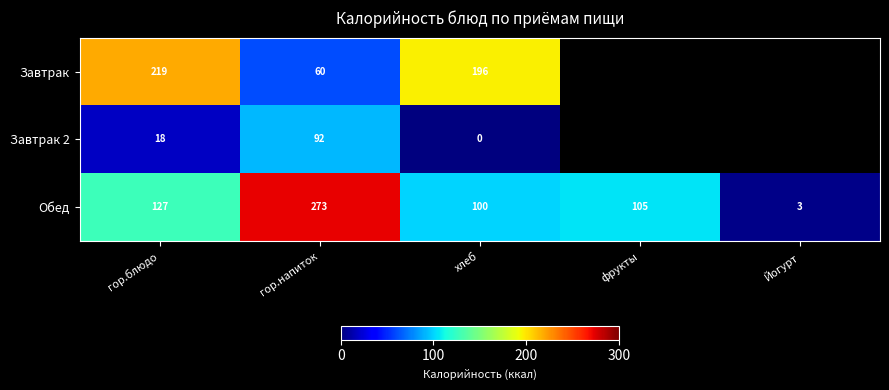

At which category is the sum across all series the highest?

гор.напиток